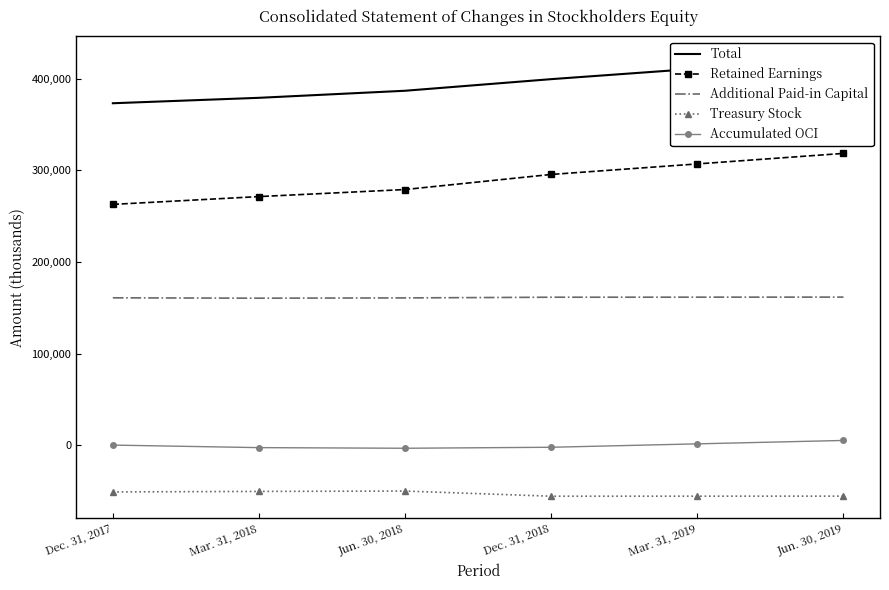

True or false: Treasury Stock and Accumulated OCI intersect in this chart.

False